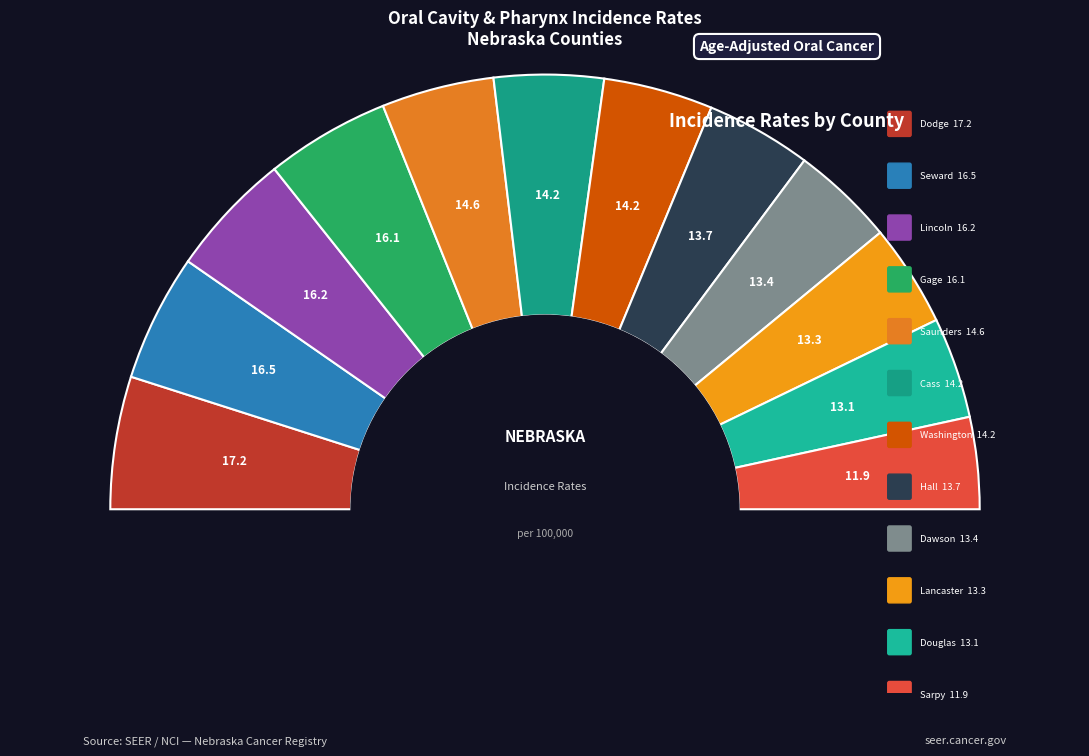

Is Dawson County the majority of the pie?

No